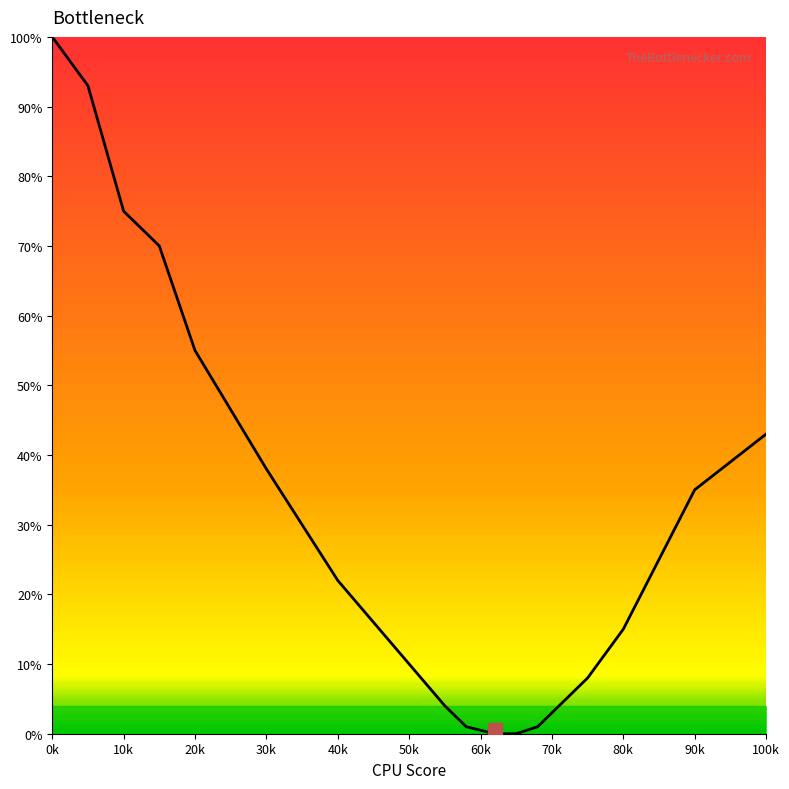

What is the maximum value shown in the chart?

100